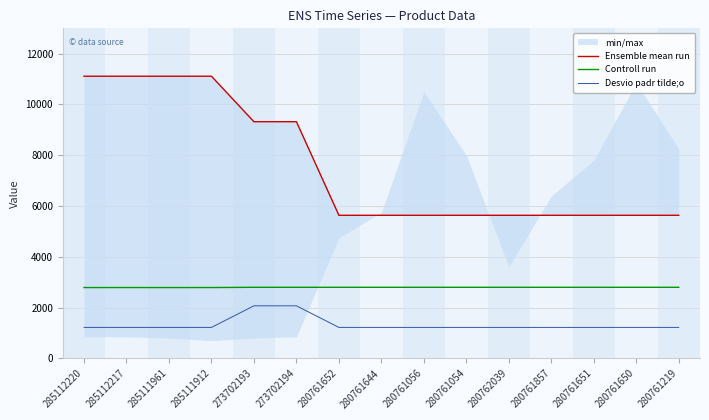

Does the chart have visible grid lines?

Yes